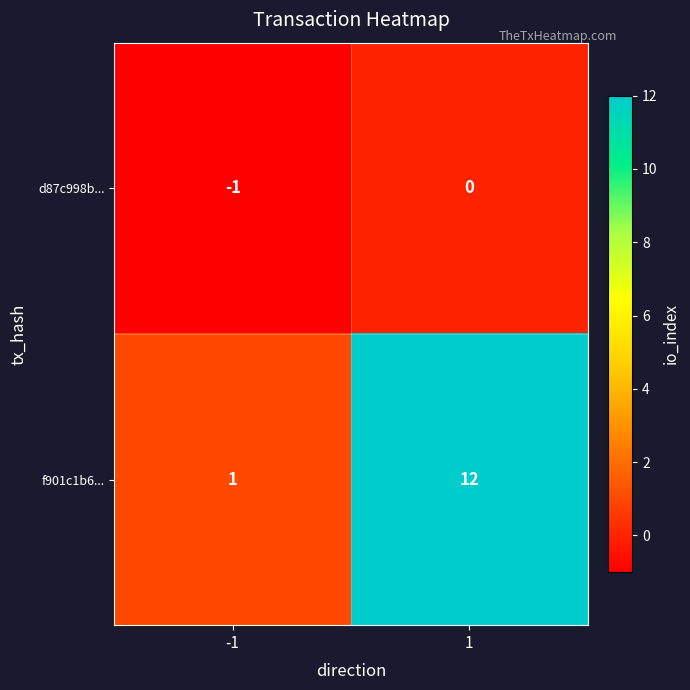

Rank the series at 1 from lowest to highest value.

d87c998b..., f901c1b6...